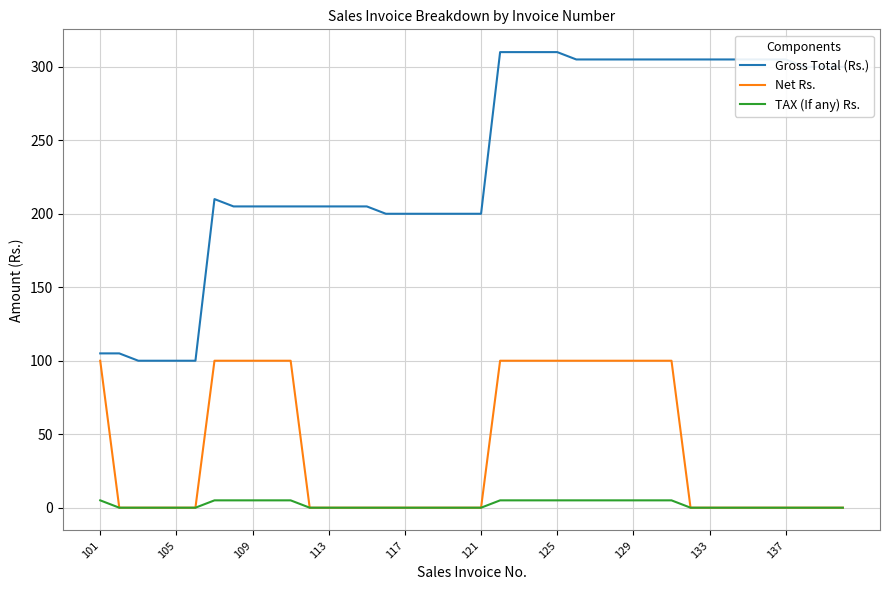

True or false: TAX (If any) Rs. and Gross Total (Rs.) intersect in this chart.

False